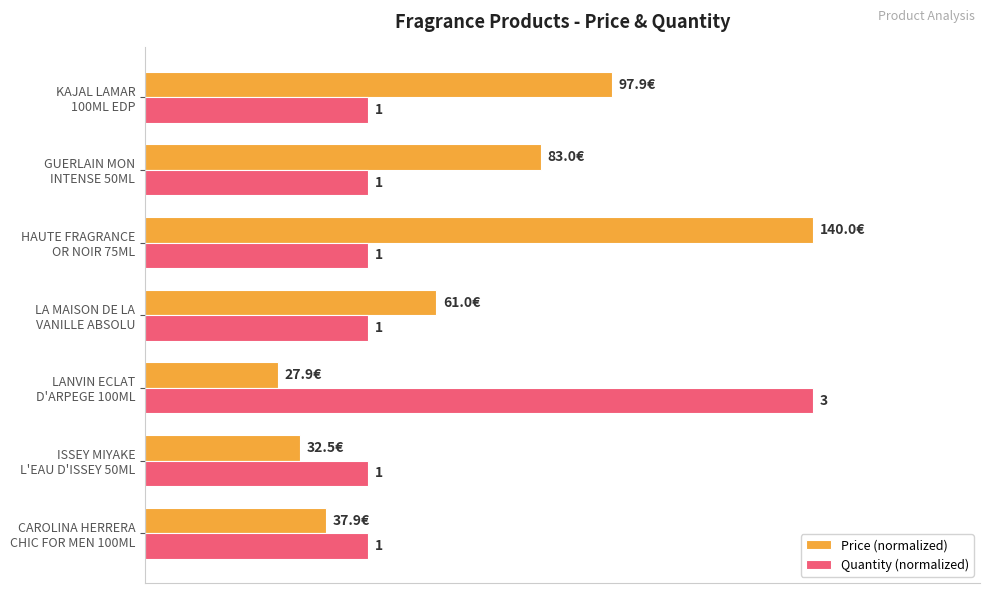

Which series has the largest total across all categories?

Price (normalized)